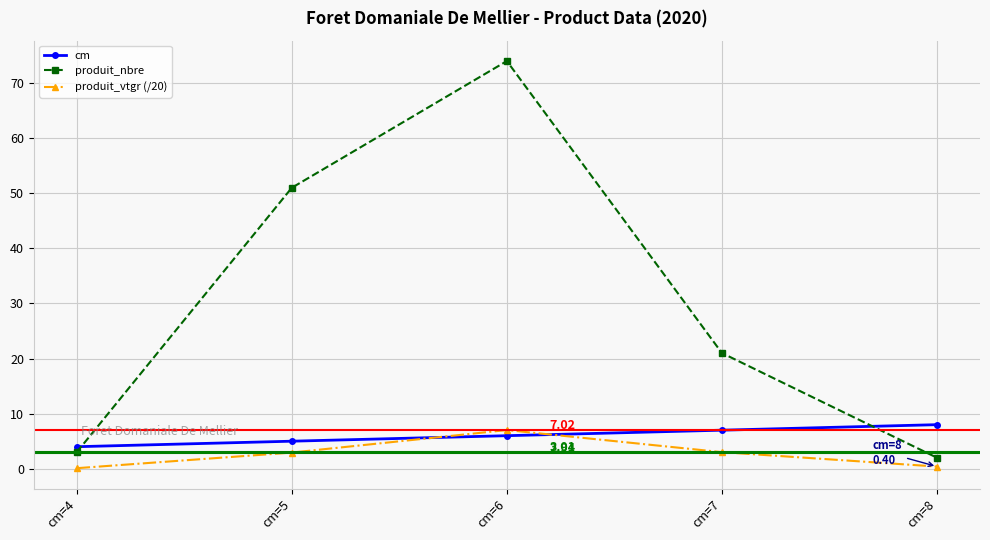

Which label corresponds to the largest value in the chart?

cm=6